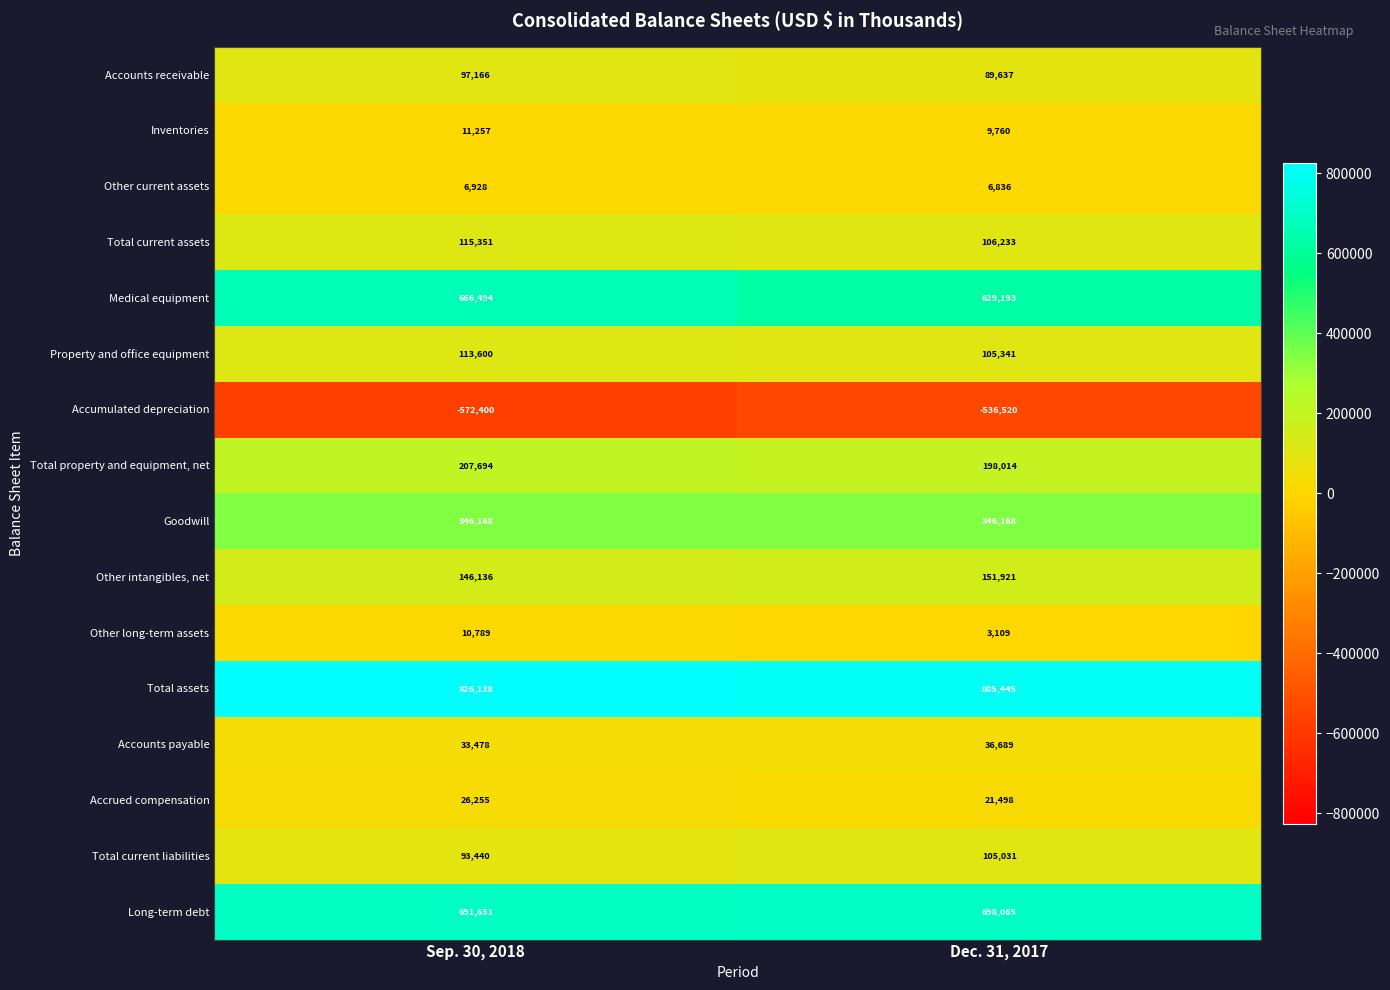

Read the Medical equipment value at Sep. 30, 2018, to the nearest 50.

666500